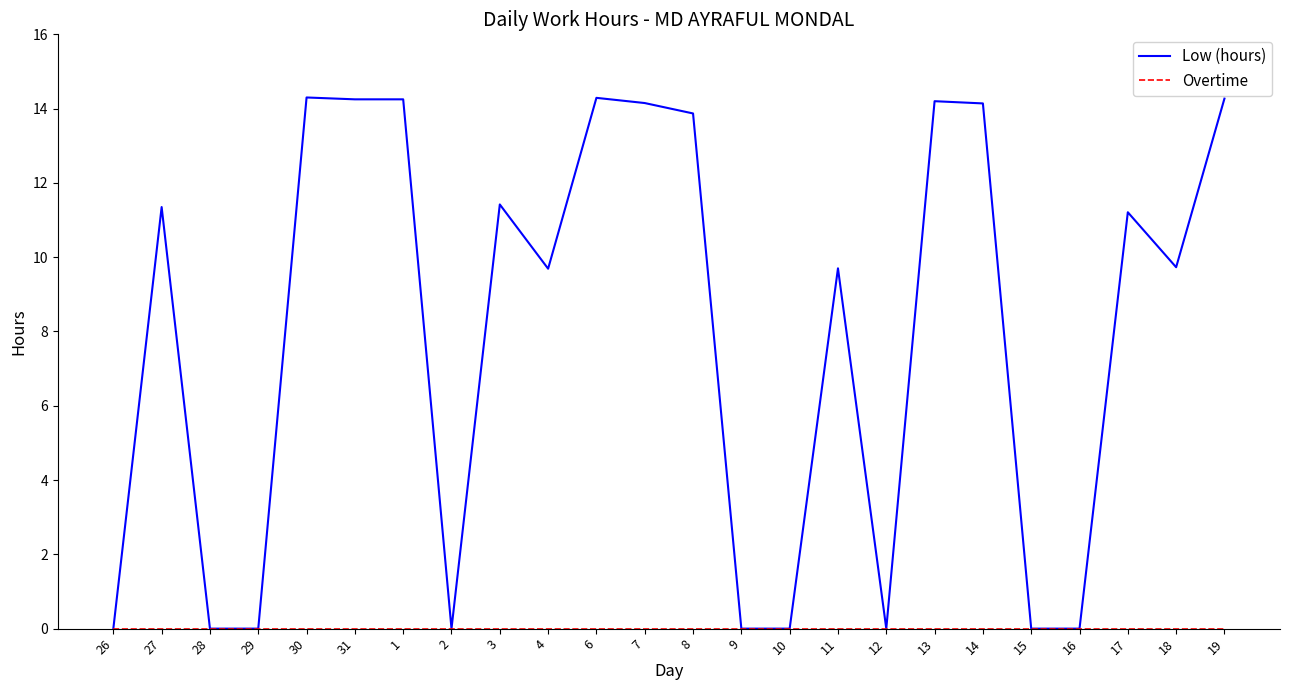

What position from the right is 30?

20